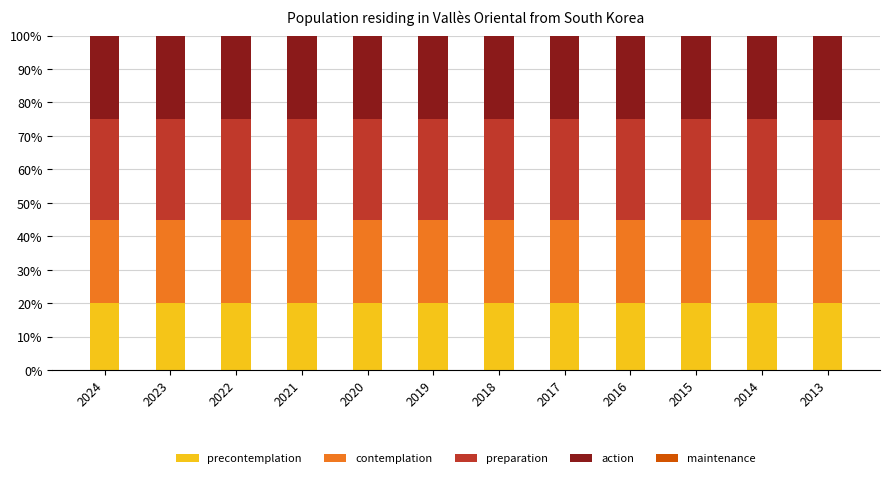

Rank the categories by action value from highest to lowest.

2024, 2020, 2023, 2022, 2019, 2021, 2018, 2017, 2016, 2015, 2014, 2013